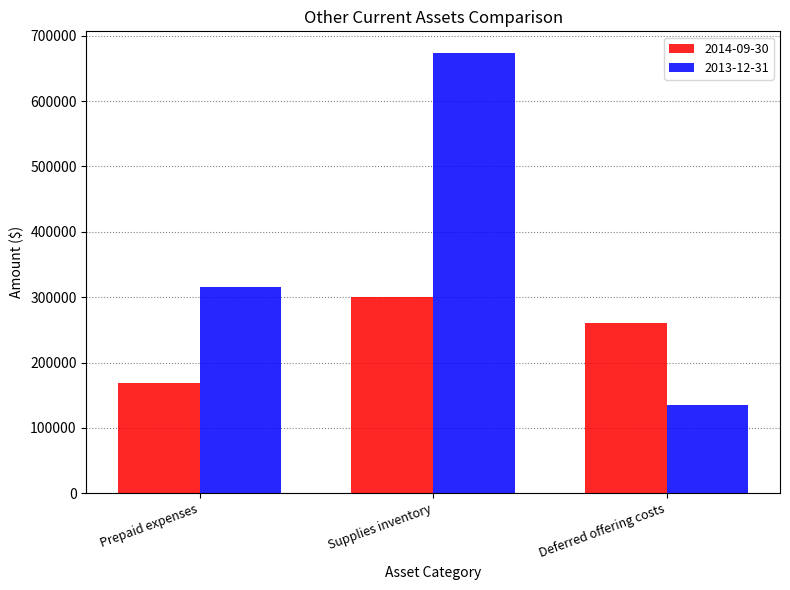

Is the value of 2013-12-31 at Prepaid expenses greater than the value of 2014-09-30 at Supplies inventory?

Yes